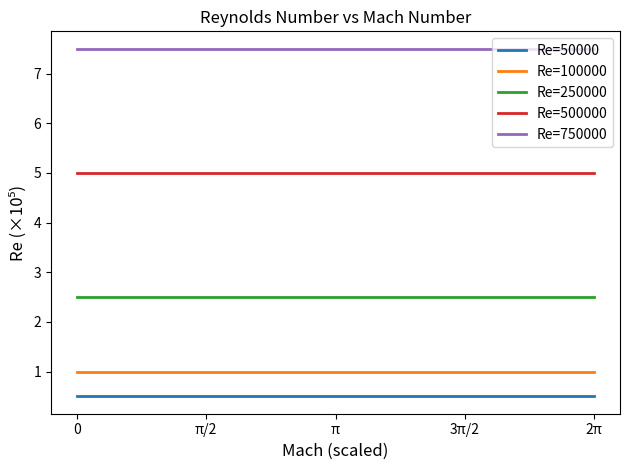

Which series has the largest total across all categories?

Re=750000